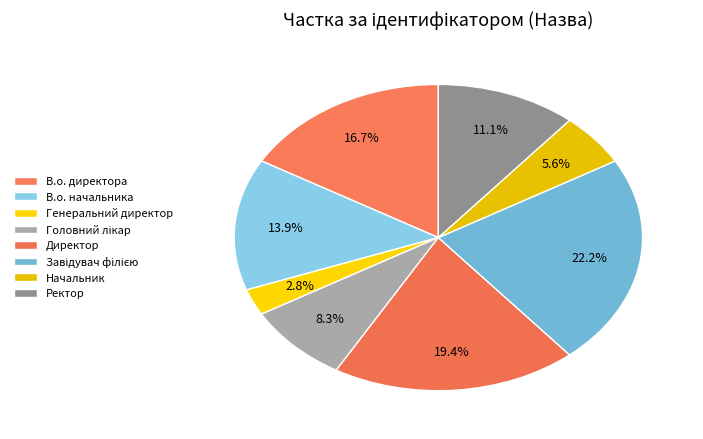

To the nearest percent, what percentage of the pie is Генеральний директор?

3%